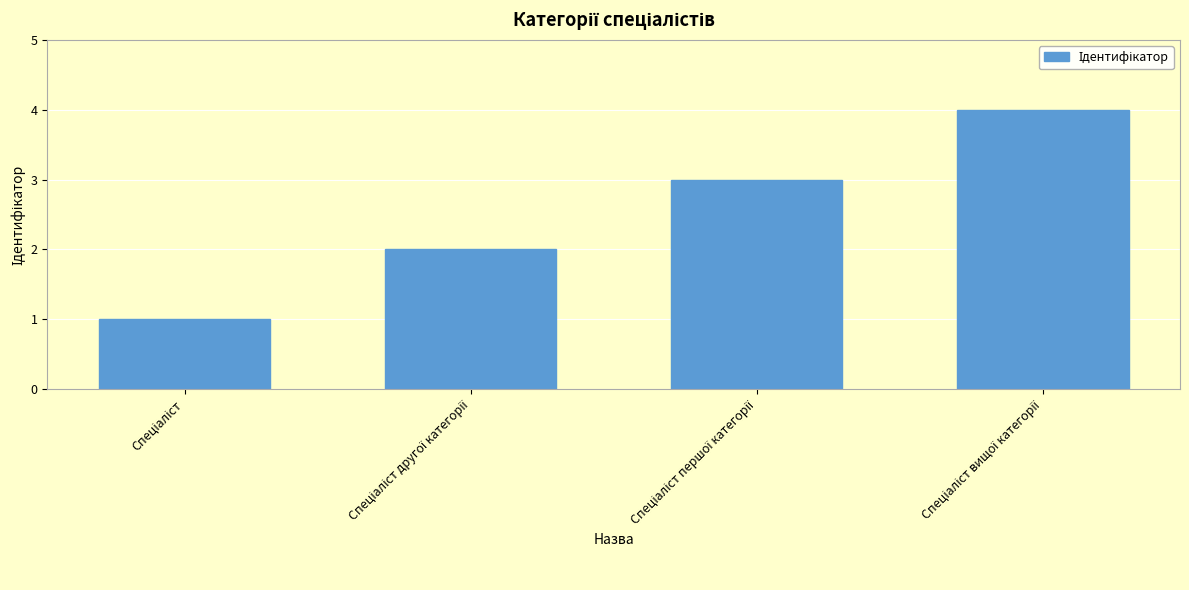

What is the greatest value displayed?

4